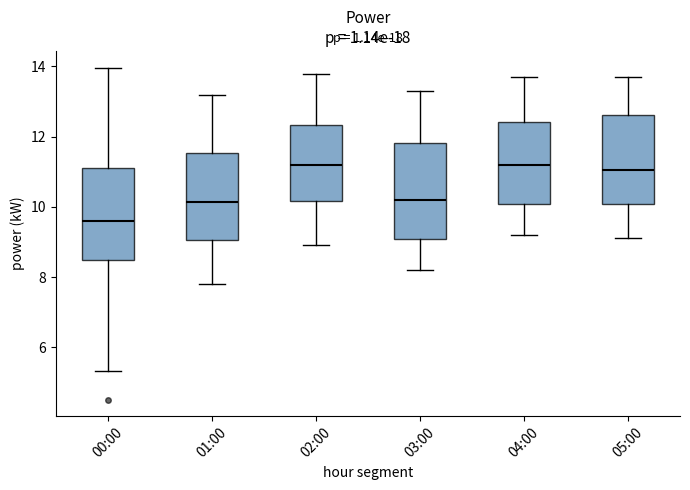

Reading left to right, read every box against the y-axis: the position of its median line, the range the box covers, and the ends of its whiskers. The values are not printed on the chart, so give them approximately, as read against the axis.

00:00: median 9.6, box 8.4 to 11.2, whiskers 5.4 to 14.0
01:00: median 10.2, box 9.0 to 11.6, whiskers 7.8 to 13.2
02:00: median 11.2, box 10.2 to 12.4, whiskers 9.0 to 13.8
03:00: median 10.2, box 9.0 to 11.8, whiskers 8.2 to 13.4
04:00: median 11.2, box 10.0 to 12.4, whiskers 9.2 to 13.8
05:00: median 11.0, box 10.0 to 12.6, whiskers 9.2 to 13.8